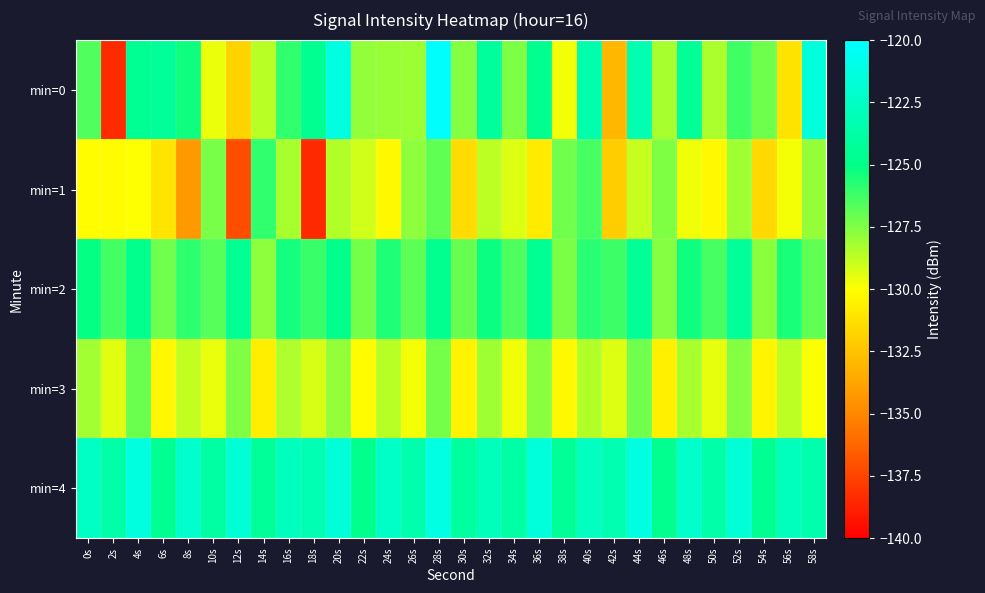

Reading right to left, list all the values displayed in this chart.

min=0: 58s=-121.5	56s=-131.1	54s=-127.2	52s=-126.3	50s=-128.4	48s=-124.4	46s=-128.3	44s=-123.3	42s=-133.0	40s=-123.5	38s=-129.7	36s=-124.7	34s=-127.5	32s=-124.2	30s=-127.6	28s=-120.1	26s=-128.0	24s=-128.0	22s=-127.9	20s=-121.3	18s=-124.6	16s=-125.9	14s=-128.6	12s=-131.8	10s=-129.6	8s=-125.3	6s=-124.3	4s=-124.6	2s=-138.4	0s=-126.6
min=1: 58s=-127.9	56s=-129.8	54s=-131.6	52s=-128.1	50s=-130.3	48s=-129.7	46s=-127.5	44s=-128.9	42s=-132.1	40s=-126.4	38s=-127.2	36s=-130.8	34s=-129.3	32s=-128.7	30s=-131.5	28s=-126.9	26s=-127.8	24s=-130.2	22s=-129.1	20s=-128.5	18s=-138.5	16s=-128.3	14s=-126.0	12s=-137.1	10s=-127.4	8s=-134.2	6s=-131.1	4s=-130.0	2s=-130.1	0s=-130.0
min=2: 58s=-126.9	56s=-125.5	54s=-127.7	52s=-124.3	50s=-126.4	48s=-125.3	46s=-127.6	44s=-124.4	42s=-126.2	40s=-125.8	38s=-127.4	36s=-124.6	34s=-126.5	32s=-125.2	30s=-127.0	28s=-124.7	26s=-126.8	24s=-125.6	22s=-127.3	20s=-124.9	18s=-126.1	16s=-125.4	14s=-127.8	12s=-124.5	10s=-126.7	8s=-125.9	6s=-127.2	4s=-124.8	2s=-126.3	0s=-125.1
min=3: 58s=-129.9	56s=-128.7	54s=-130.4	52s=-127.6	50s=-129.5	48s=-128.3	46s=-130.6	44s=-127.2	42s=-129.3	40s=-128.5	38s=-130.2	36s=-127.7	34s=-129.7	32s=-128.1	30s=-130.5	28s=-127.3	26s=-129.8	24s=-128.6	22s=-130.1	20s=-127.9	18s=-129.2	16s=-128.4	14s=-130.7	12s=-127.5	10s=-129.6	8s=-128.8	6s=-130.3	4s=-127.1	2s=-129.4	0s=-128.2
min=4: 58s=-123.4	56s=-122.8	54s=-124.5	52s=-121.7	50s=-123.6	48s=-122.2	46s=-124.7	44s=-121.3	42s=-123.3	40s=-122.6	38s=-124.4	36s=-121.5	34s=-123.8	32s=-122.9	30s=-124.1	28s=-121.2	26s=-123.5	24s=-122.4	22s=-124.8	20s=-121.6	18s=-123.2	16s=-122.7	14s=-124.3	12s=-121.8	10s=-123.9	8s=-122.1	6s=-124.6	4s=-121.4	2s=-123.7	0s=-122.5